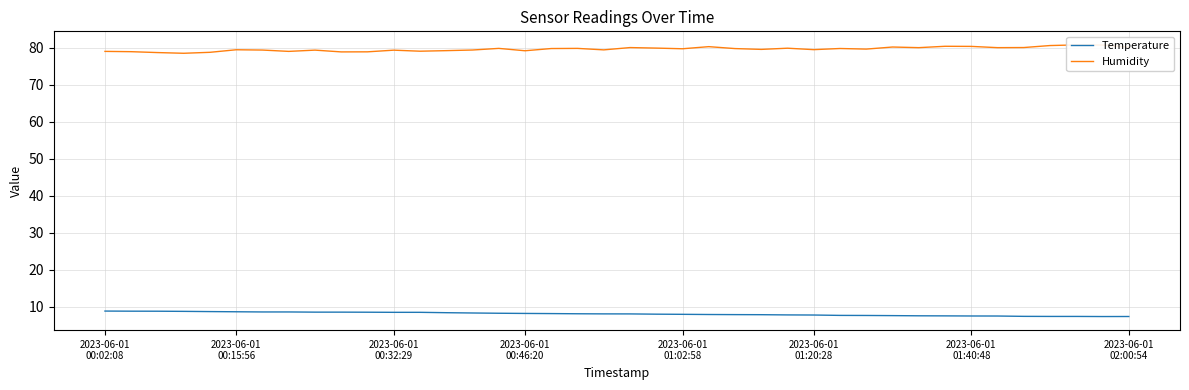

What is the highest value of the Temperature series?

8.9